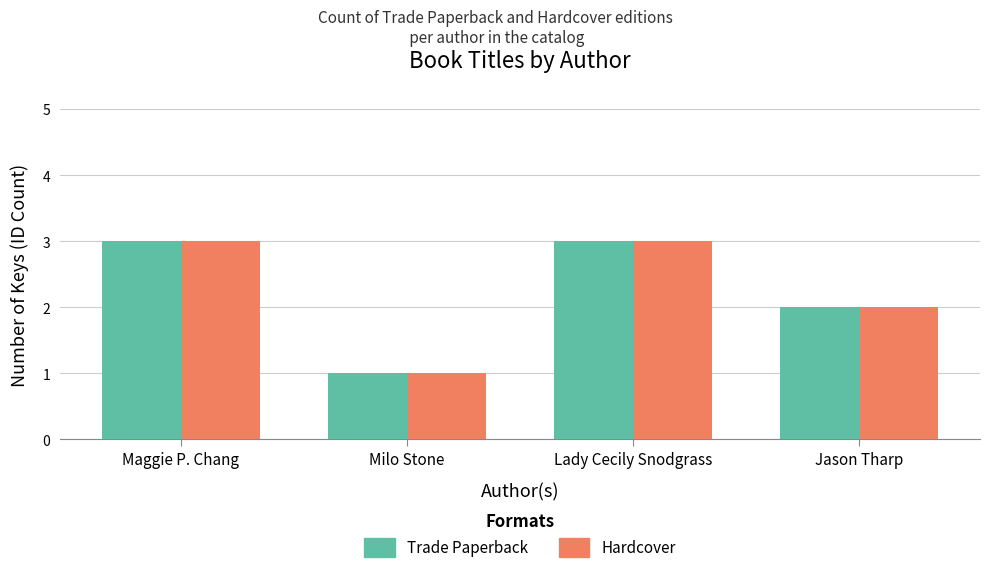

What is the difference between the maximum and minimum values in the Hardcover series?

2